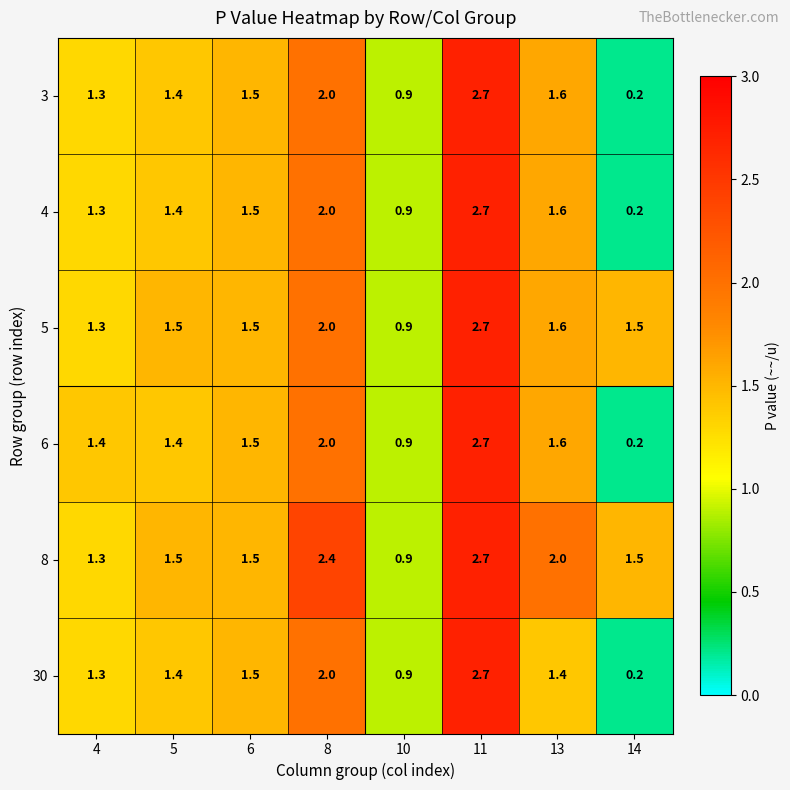

What is the approximate value of 5 at 10?

0.9